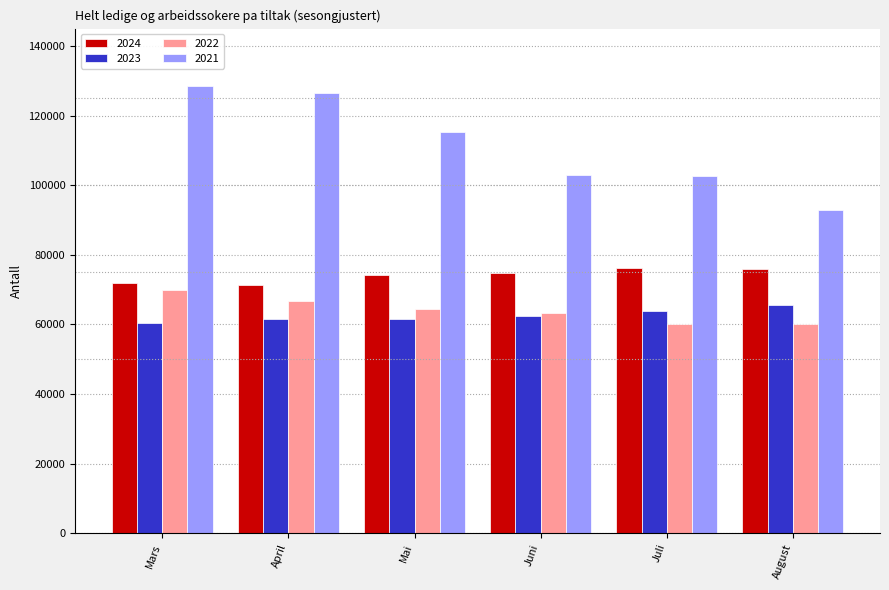

Which series has the largest total across all categories?

2021